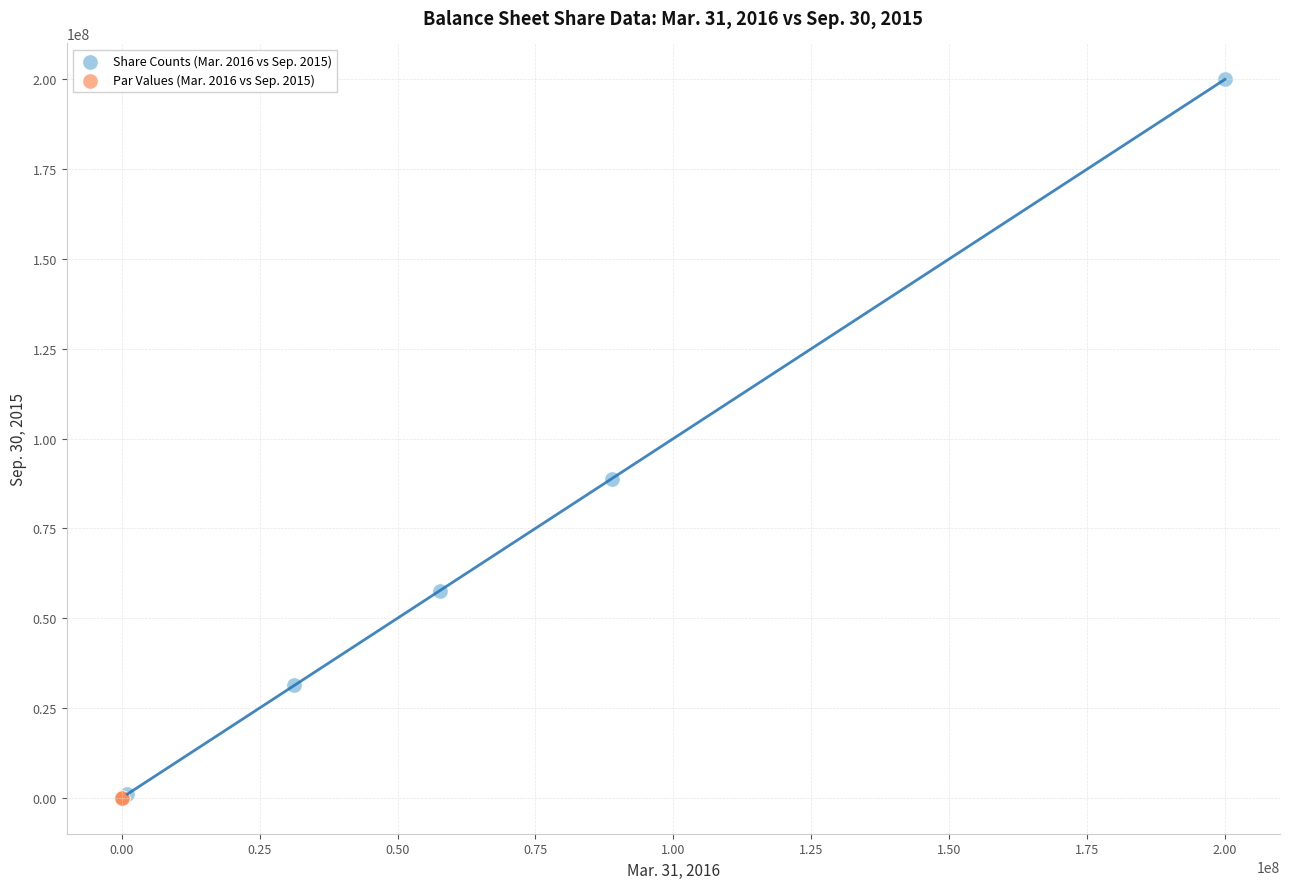

Which series reaches the maximum Y coordinate?

Share Counts (Mar. 2016 vs Sep. 2015)